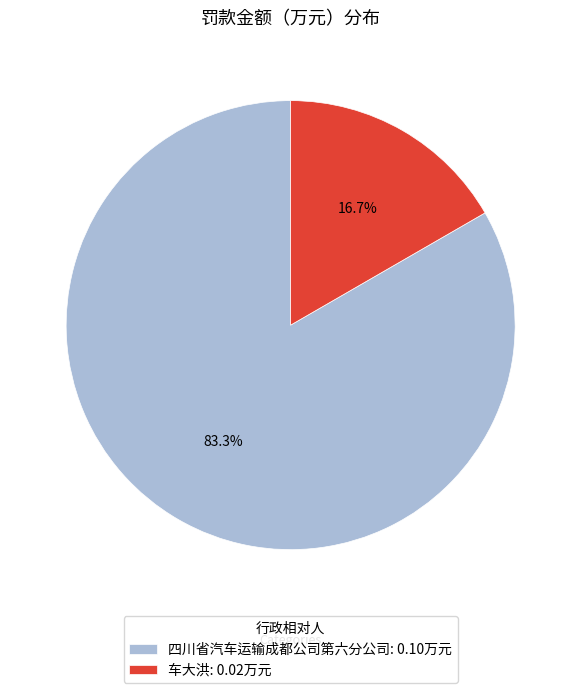

Count the number of slices in the pie.

2